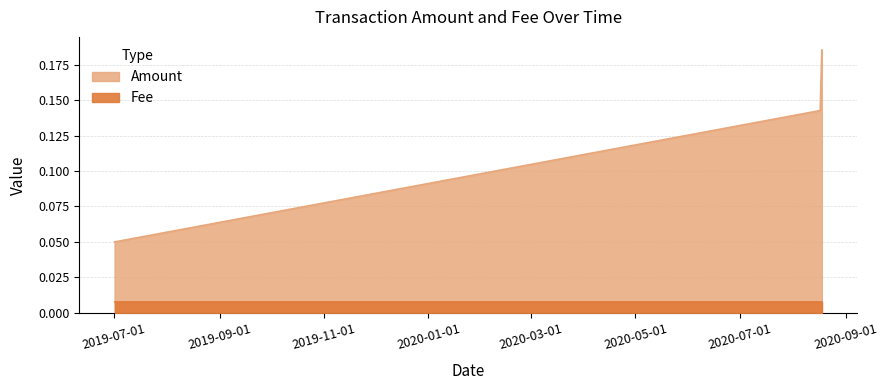

The chart shows a value of 0.1 at 2019-07-01 13:38:26. True or false?

True